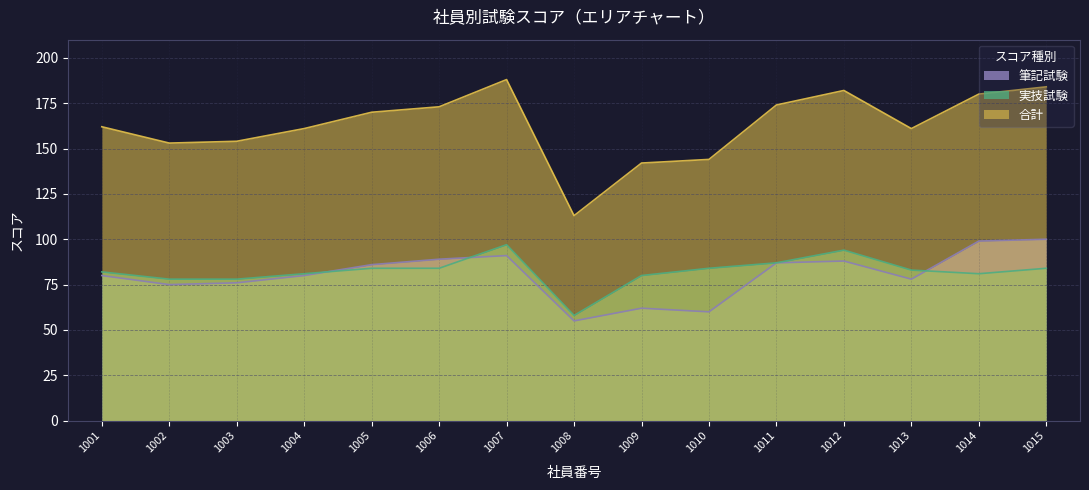

Does the chart display data point markers on the line(s)?

No